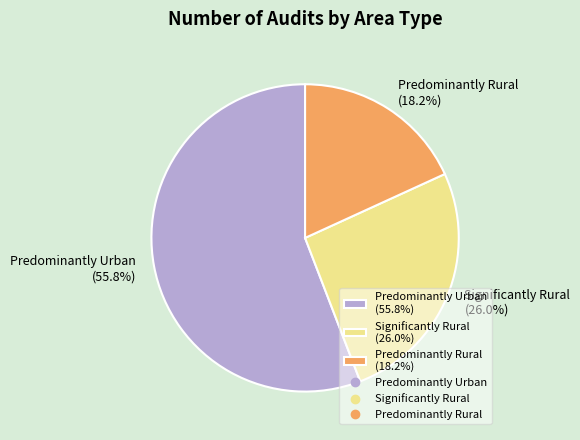

What portion of the pie excludes Significantly Rural?

74.0%